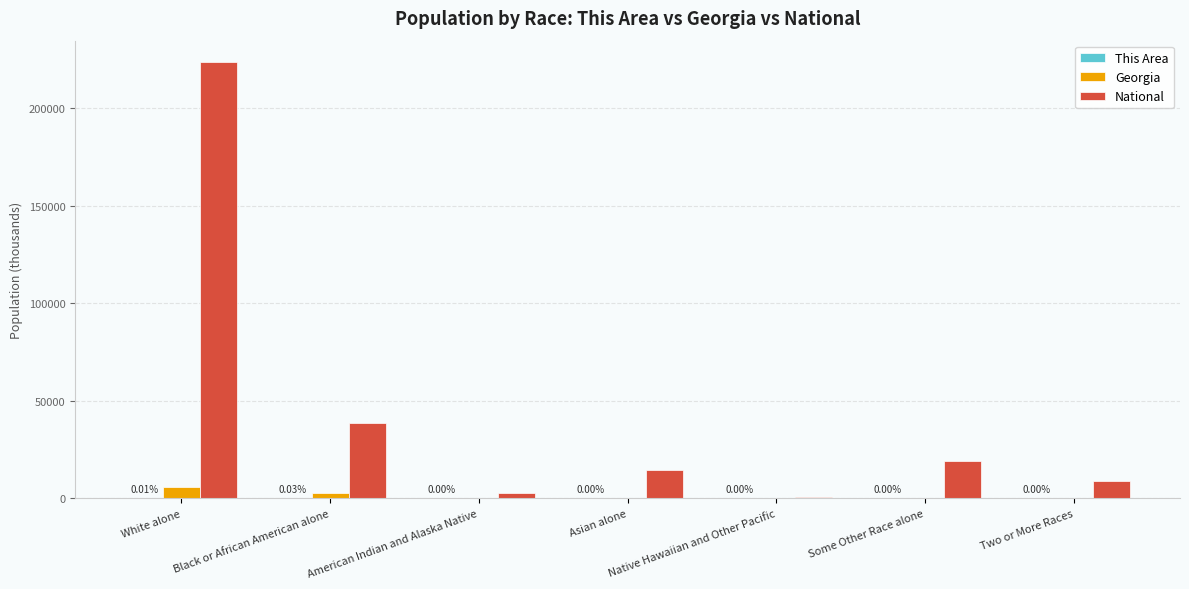

Which label corresponds to the largest value in the chart?

White alone